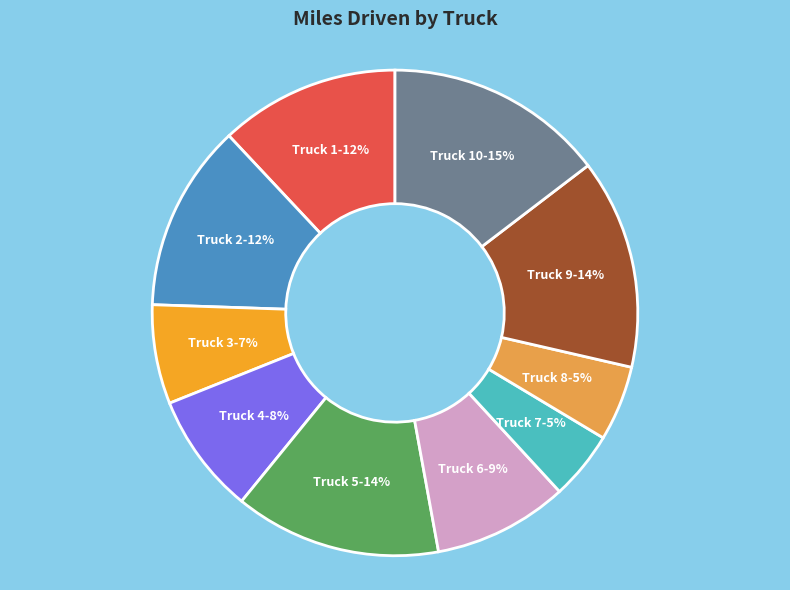

How many segments does this pie chart have?

10